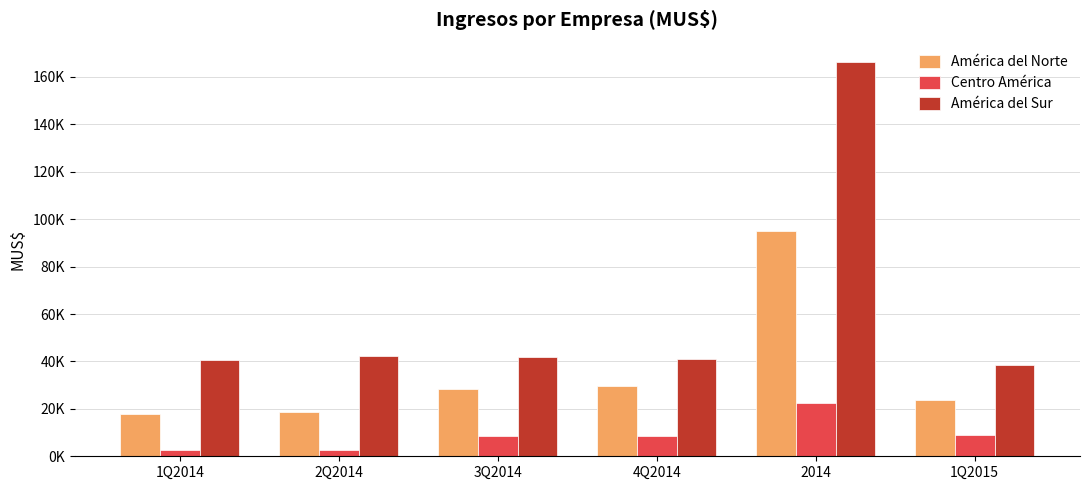

Which label corresponds to the largest value in the chart?

2014